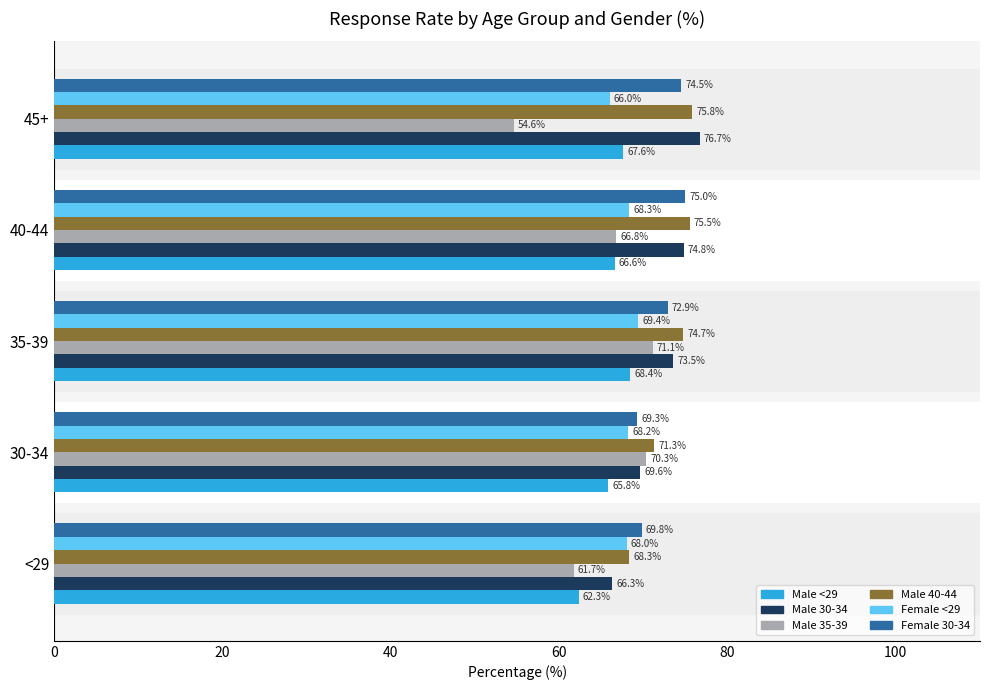

What is the difference between the second highest and minimum values in the Male 40-44 series?

7.2